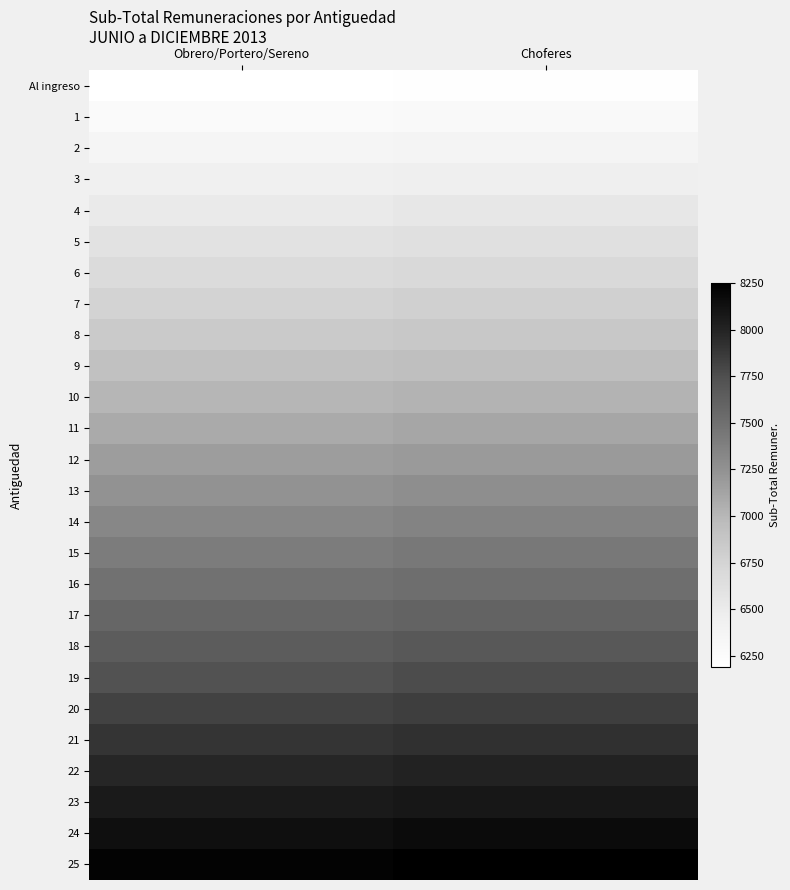

Reading right to left, extract all data points from this chart.

Al ingreso: Choferes=6207.8	Obrero/Portero/Sereno=6186.9
1: Choferes=6289.6	Obrero/Portero/Sereno=6268.4
2: Choferes=6371.3	Obrero/Portero/Sereno=6349.8
3: Choferes=6453.0	Obrero/Portero/Sereno=6431.3
4: Choferes=6534.7	Obrero/Portero/Sereno=6512.7
5: Choferes=6616.5	Obrero/Portero/Sereno=6594.2
6: Choferes=6698.2	Obrero/Portero/Sereno=6675.6
7: Choferes=6779.9	Obrero/Portero/Sereno=6757.1
8: Choferes=6861.6	Obrero/Portero/Sereno=6838.5
9: Choferes=6943.3	Obrero/Portero/Sereno=6920.0
10: Choferes=7025.1	Obrero/Portero/Sereno=7001.4
11: Choferes=7106.8	Obrero/Portero/Sereno=7082.9
12: Choferes=7188.5	Obrero/Portero/Sereno=7164.3
13: Choferes=7270.2	Obrero/Portero/Sereno=7245.8
14: Choferes=7352.0	Obrero/Portero/Sereno=7327.2
15: Choferes=7433.7	Obrero/Portero/Sereno=7408.7
16: Choferes=7515.4	Obrero/Portero/Sereno=7490.1
17: Choferes=7597.1	Obrero/Portero/Sereno=7571.6
18: Choferes=7678.9	Obrero/Portero/Sereno=7653.0
19: Choferes=7760.6	Obrero/Portero/Sereno=7734.5
20: Choferes=7842.3	Obrero/Portero/Sereno=7815.9
21: Choferes=7924.0	Obrero/Portero/Sereno=7897.4
22: Choferes=8005.7	Obrero/Portero/Sereno=7978.8
23: Choferes=8087.5	Obrero/Portero/Sereno=8060.3
24: Choferes=8169.2	Obrero/Portero/Sereno=8141.7
25: Choferes=8250.9	Obrero/Portero/Sereno=8223.2